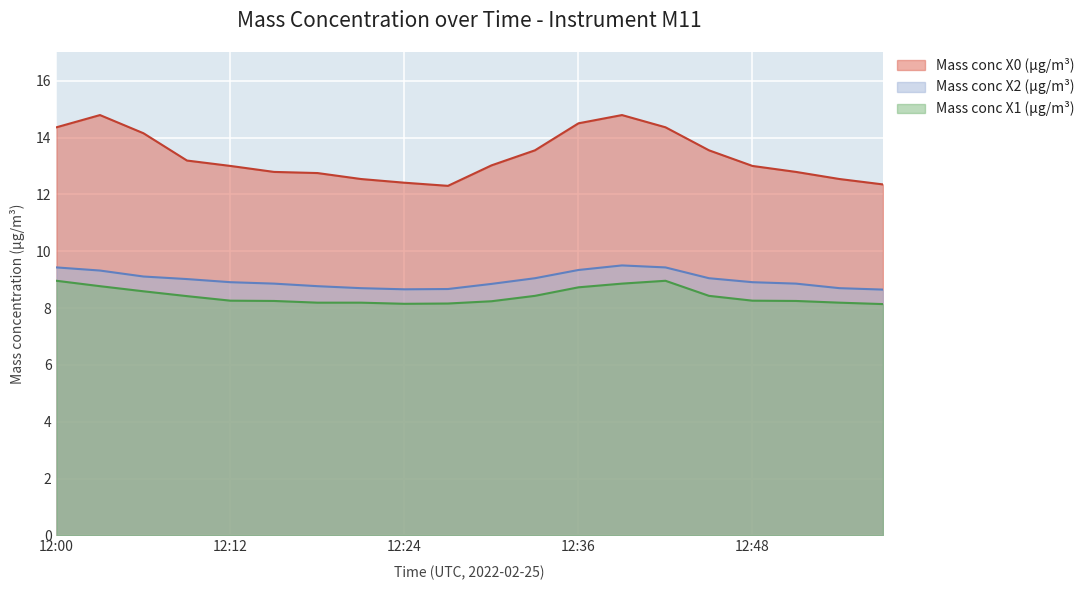

Which series has the largest range (max minus min)?

Mass conc X0 (μg/m³)